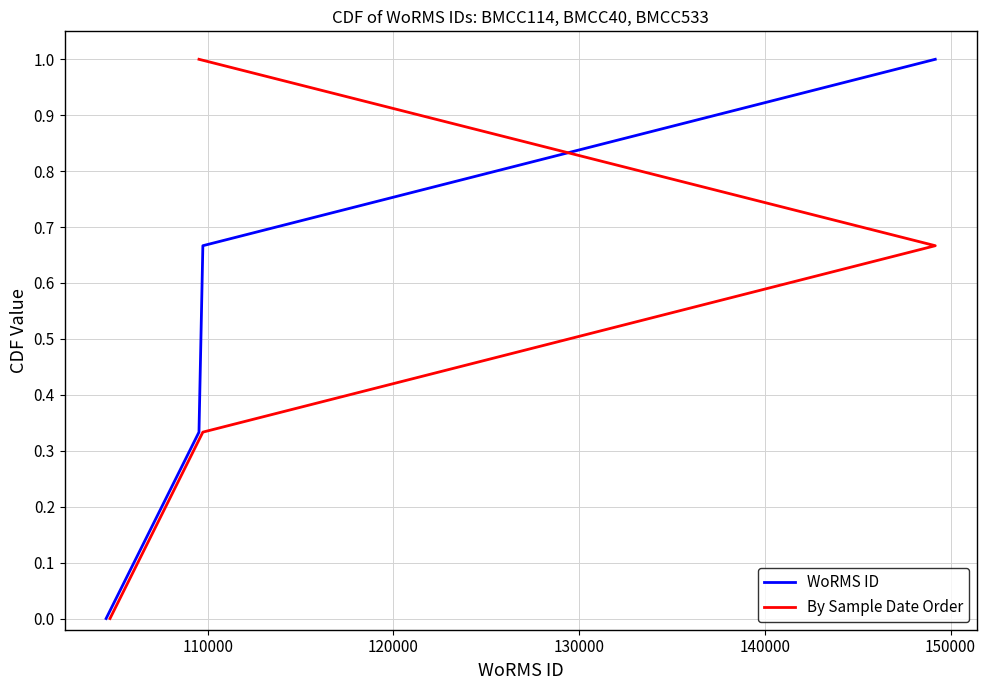

True or false: By Sample Date Order has more than 2 points higher than both neighbors.

False